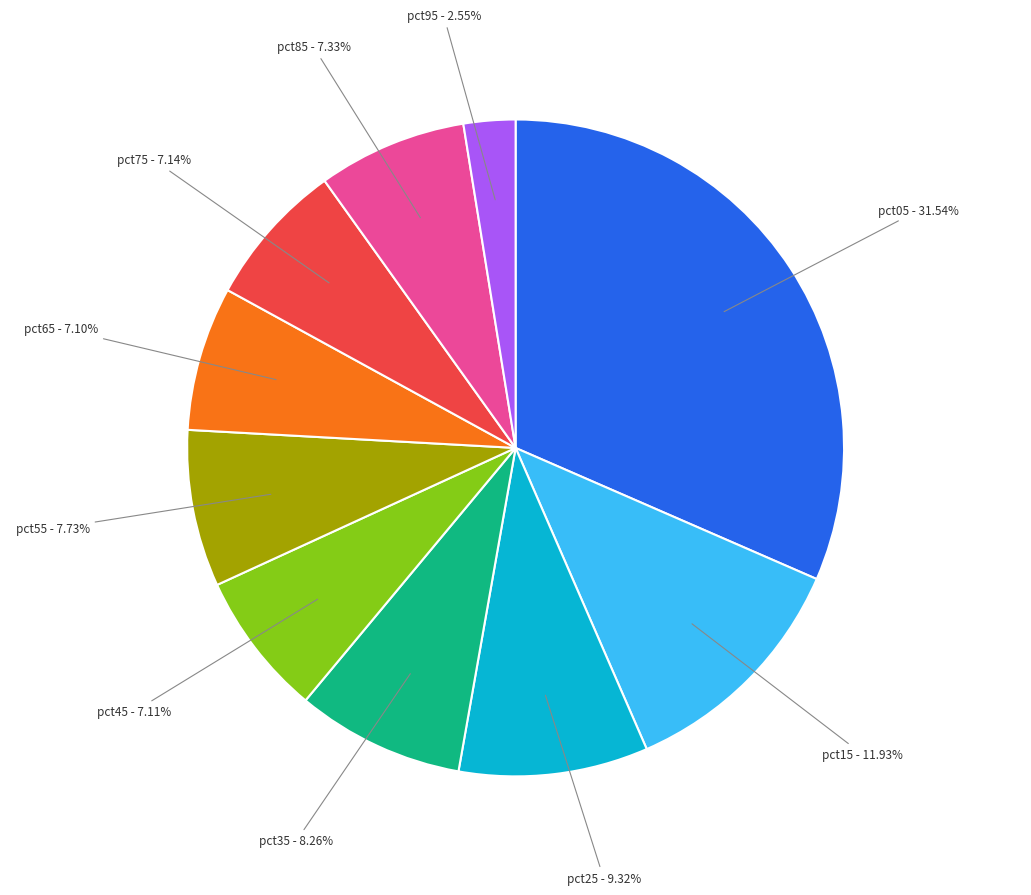

Is there a majority slice in this chart?

No